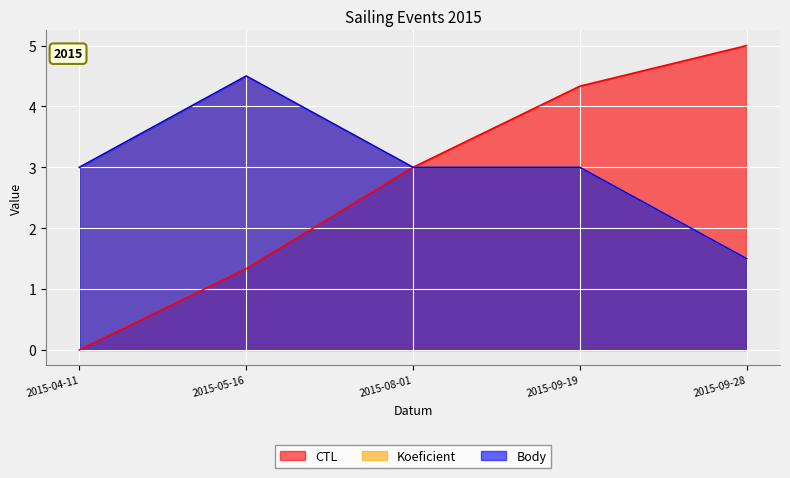

Which series has the largest total across all categories?

Koeficient